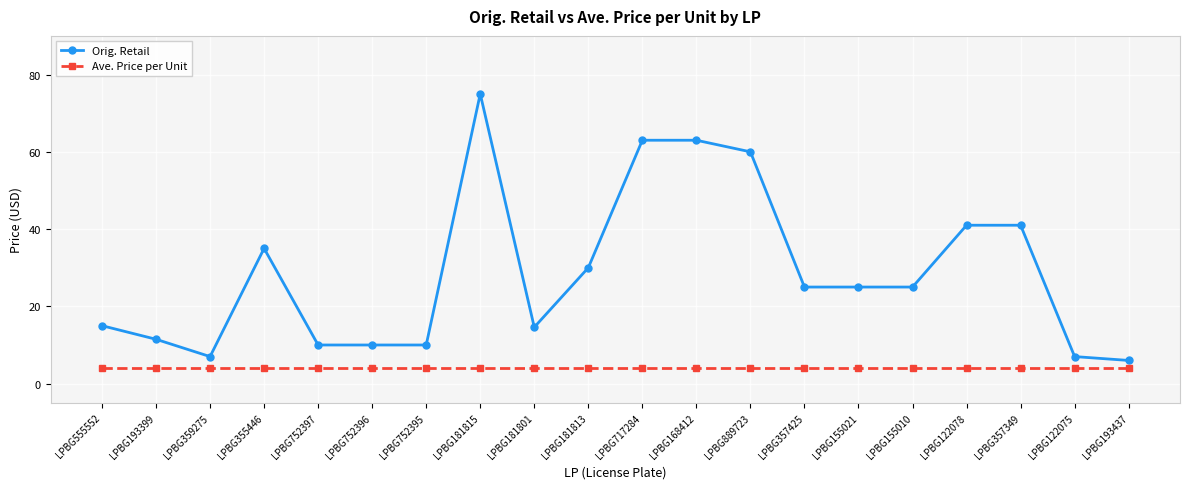

Reading right to left, extract all data points from this chart.

Orig. Retail: 6.0	7.0	41.0	41.0	25.0	25.0	25.0	60.0	63.0	63.0	30.0	14.6	75.0	10.0	10.0	10.0	35.0	7.0	11.5	15.0
Ave. Price per Unit: 4.0	4.0	4.0	4.0	4.0	4.0	4.0	4.0	4.0	4.0	4.0	4.0	4.0	4.0	4.0	4.0	4.0	4.0	4.0	4.0